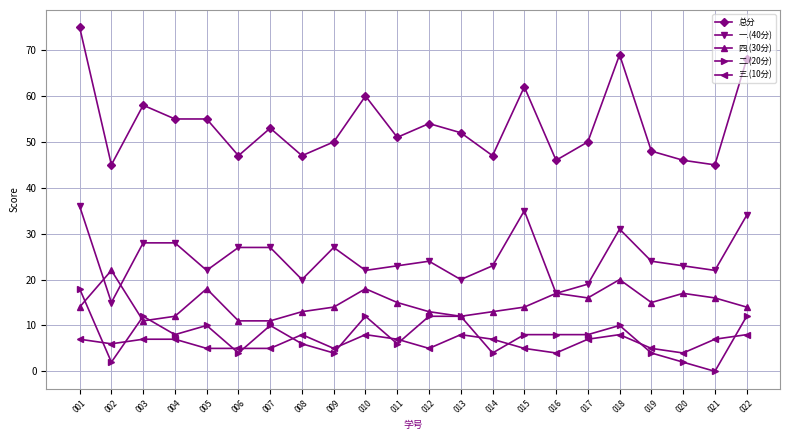

Rank the series by their maximum value, from lowest to highest.

三.(10分), 二.(20分), 四.(30分), 一.(40分), 总分